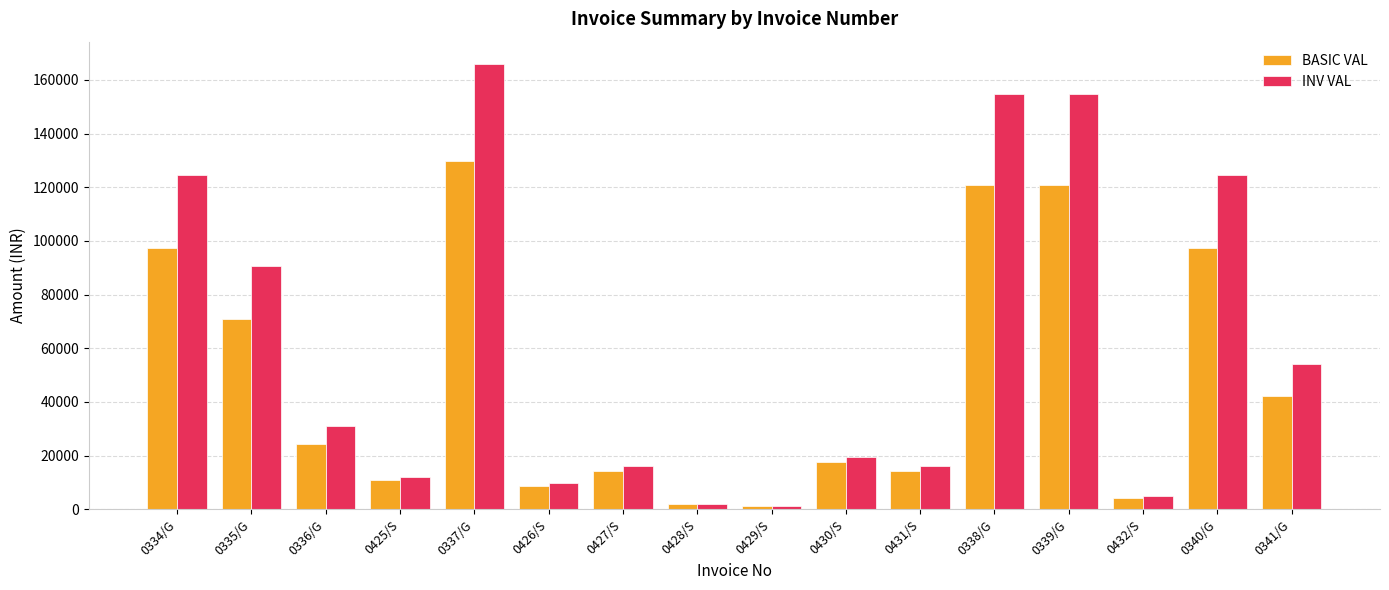

What is the difference between the maximum and minimum values in the INV VAL series?

164682.4